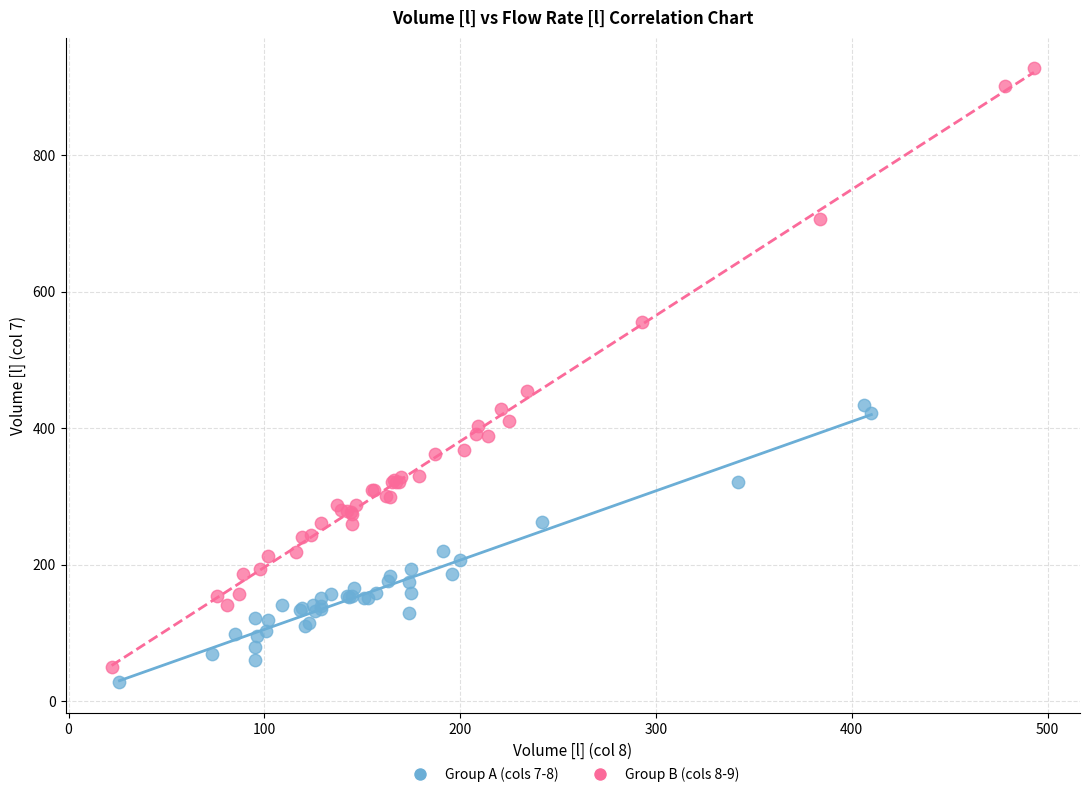

Which series contains the highest Y value?

Group B (cols 8-9)